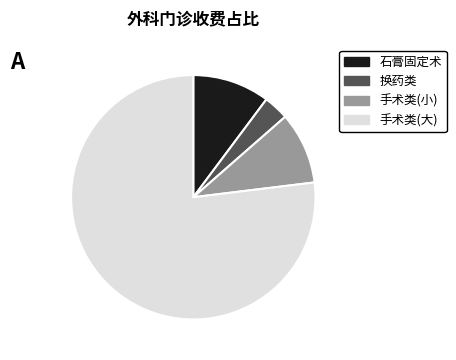

Rank the categories by value from lowest to highest.

换药类, 手术类(小), 石膏固定术, 手术类(大)